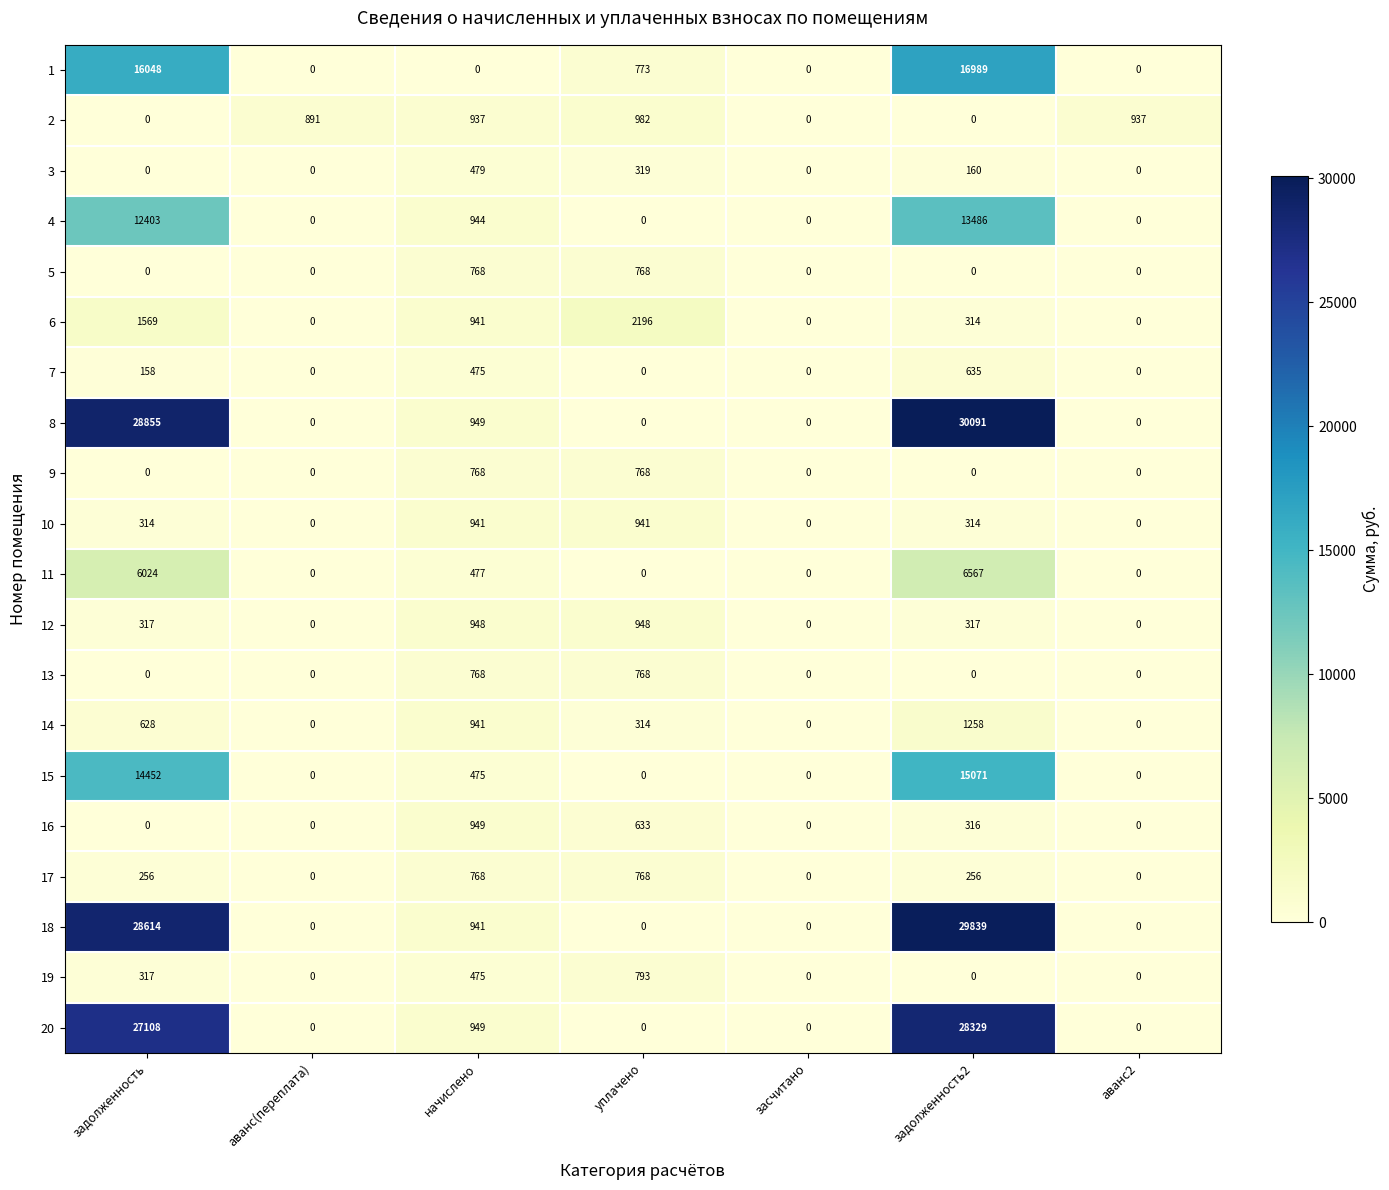

Which series has the largest range (max minus min)?

8